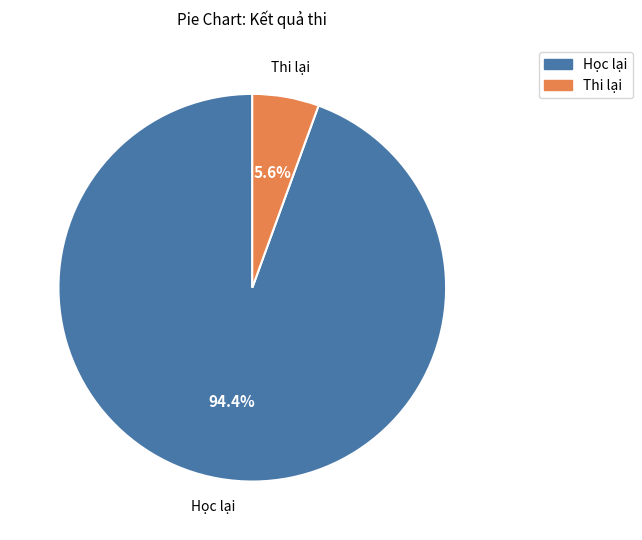

To the nearest percent, what portion does Học lại represent?

94%